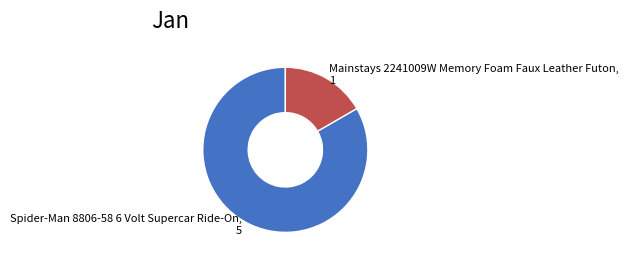

The Spider-Man 8806-58 6 Volt Supercar Ride-On slice represents 97% of the pie. True or false?

False